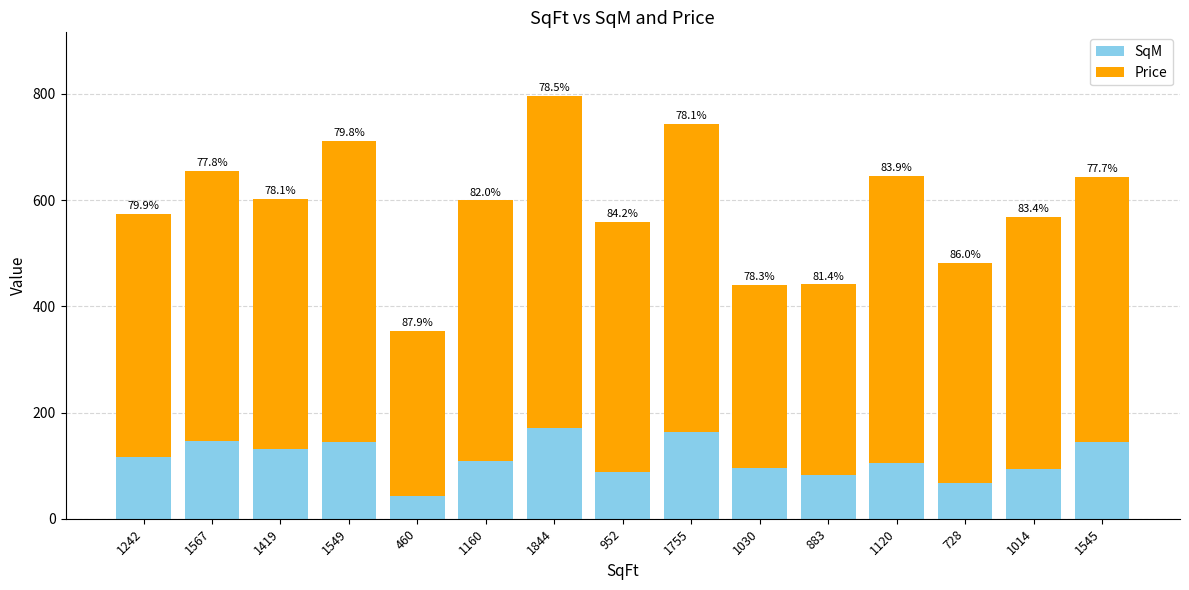

How many bars are there in total?

15